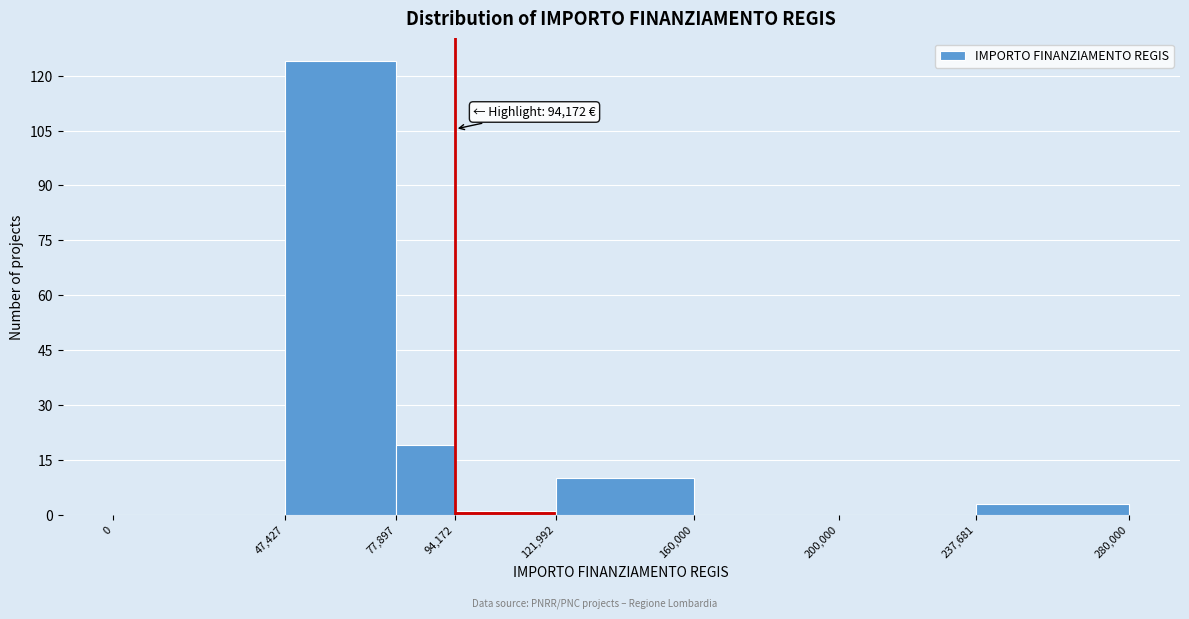

Which range on the x-axis has the tallest bar?

47,427 to 77,897